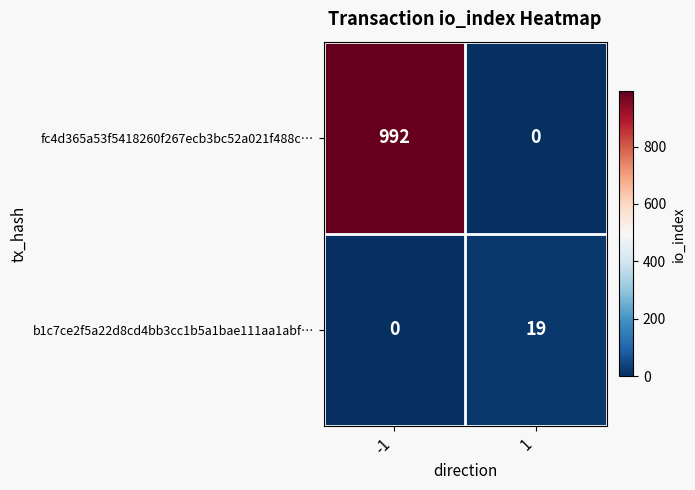

List the series in order of their peak value, highest first.

fc4d365a53f5418260f267ecb3bc52a021f488c…, b1c7ce2f5a22d8cd4bb3cc1b5a1bae111aa1abf…